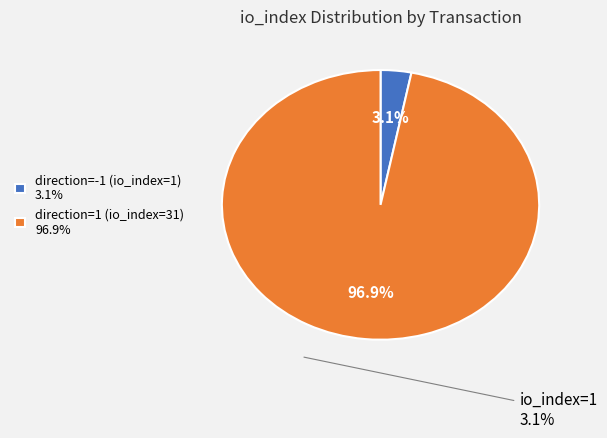

How many segments does this pie chart have?

2